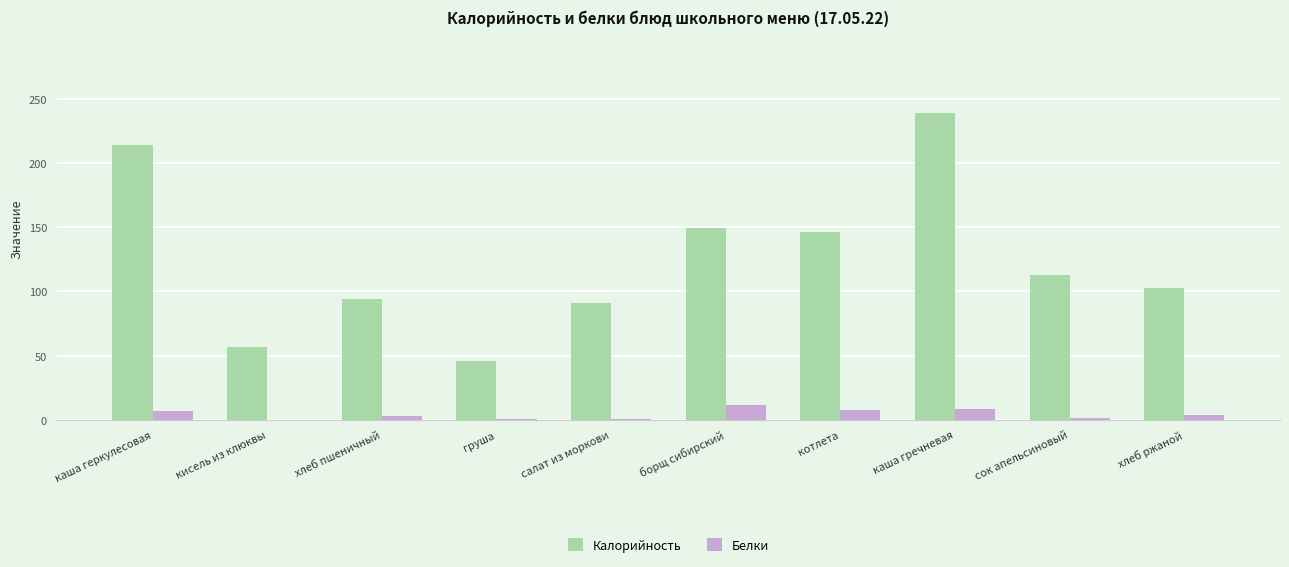

What is the highest value of the Калорийность series?

238.9